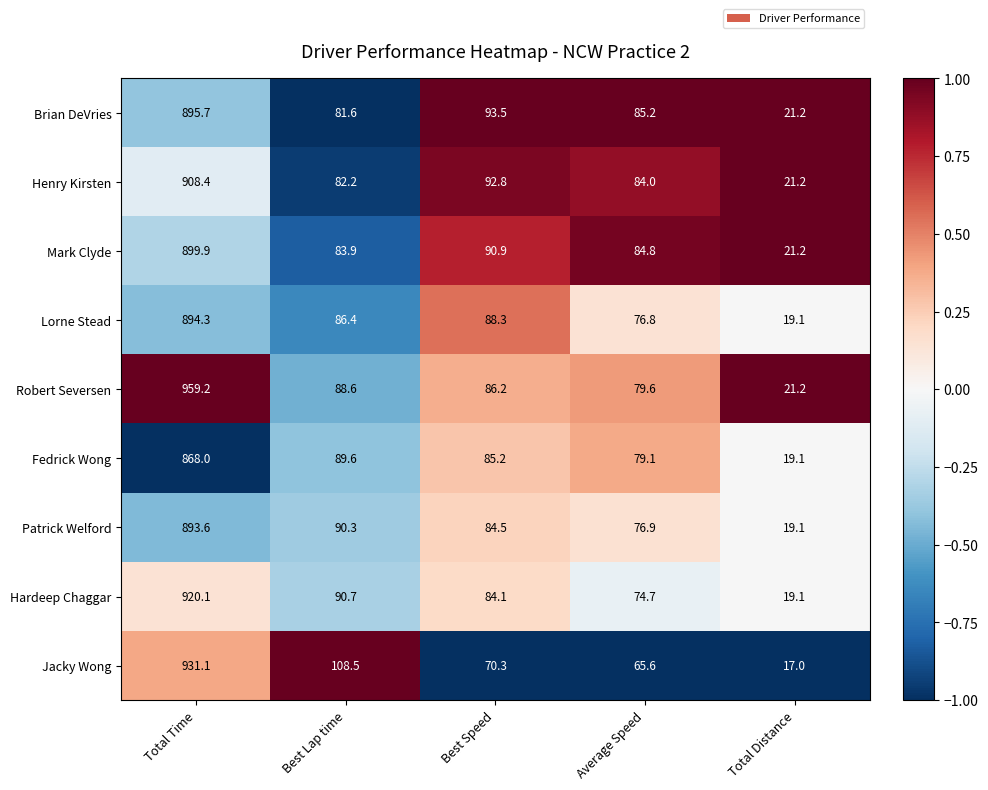

Which series has the largest total across all categories?

Robert Seversen